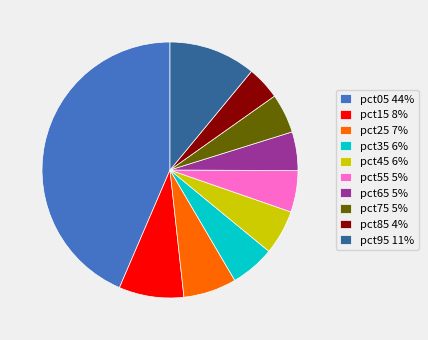

What is the smallest slice in the pie chart?

pct85